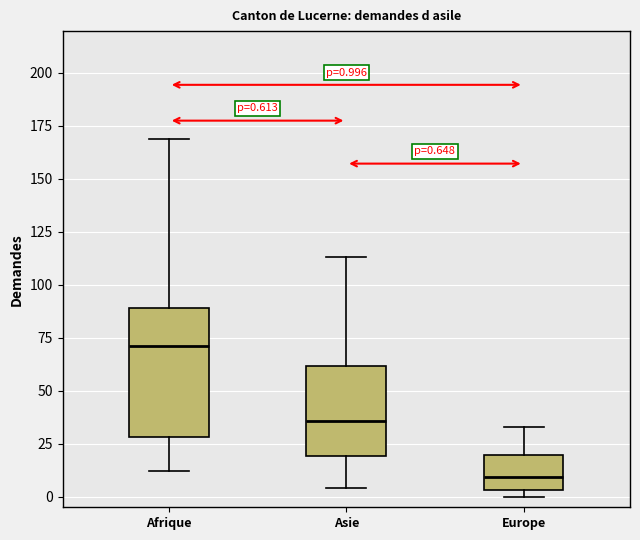

Which box's median line is the lowest?

Europe